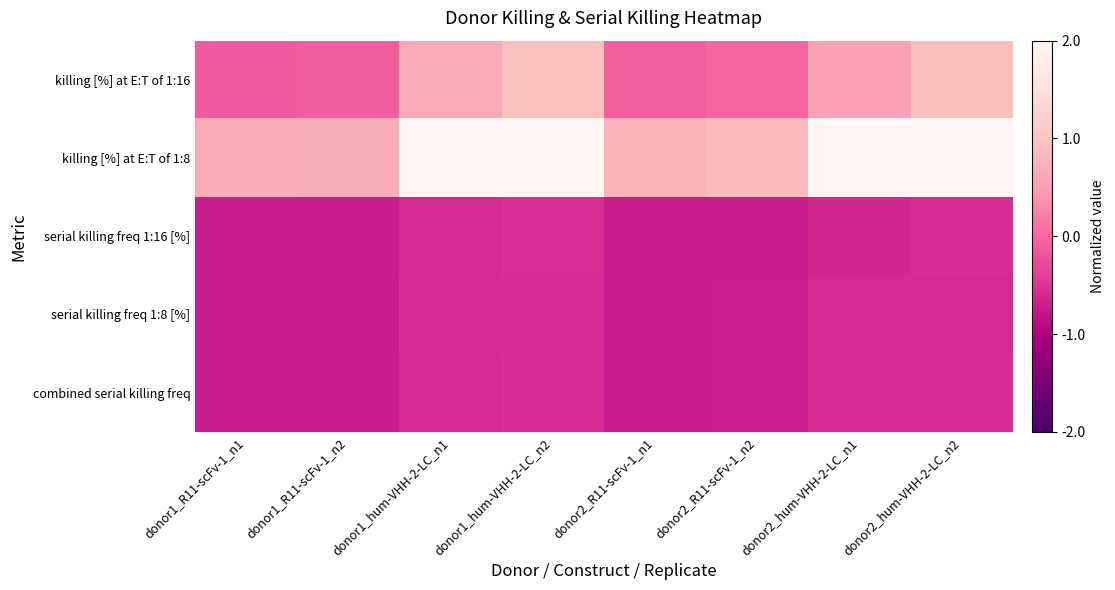

Between donor2_R11-scFv-1_n1 and donor1_hum-VHH-2-LC_n2, which is larger?

donor1_hum-VHH-2-LC_n2